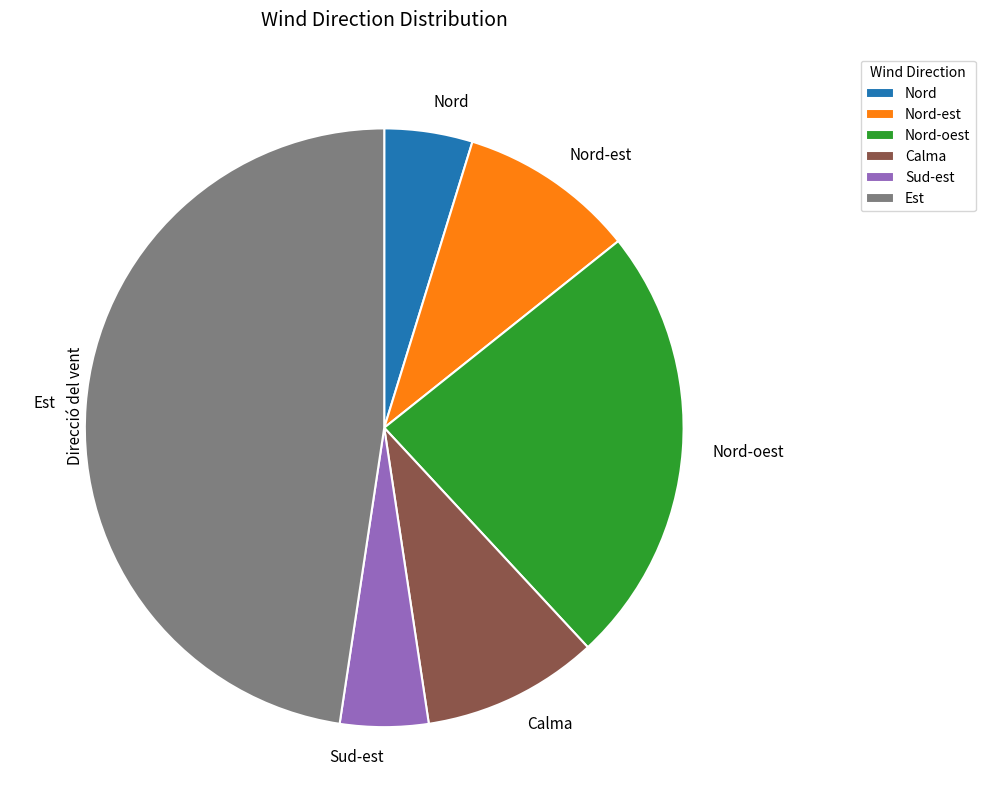

The Nord-oest slice represents 16% of the pie. True or false?

False